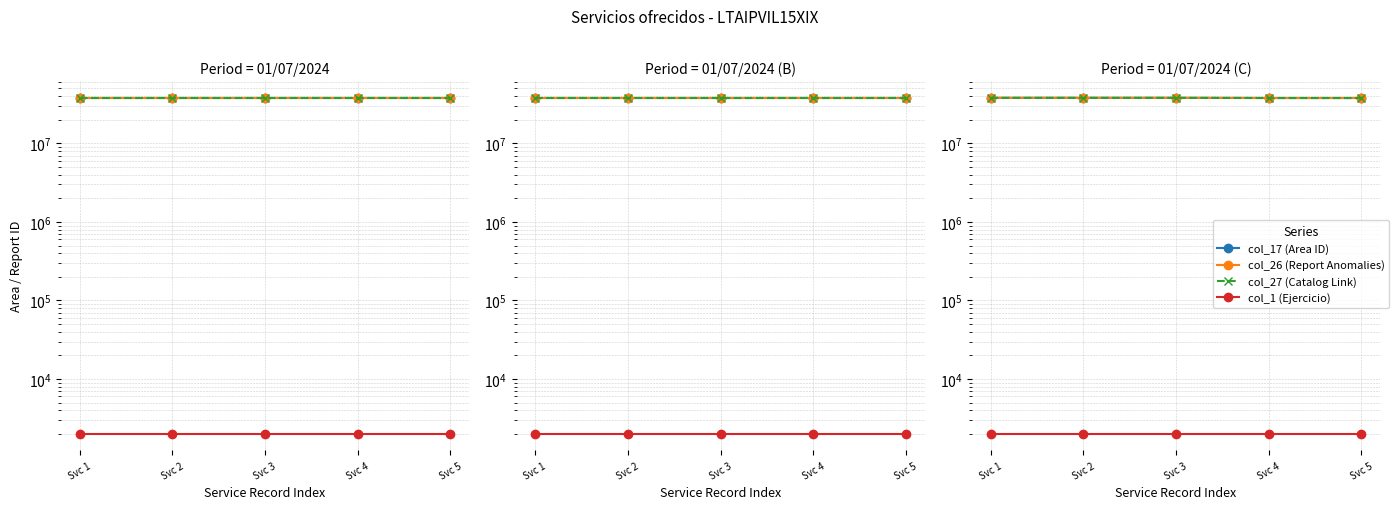

Between Svc 3 and Svc 1, which is larger?

Svc 3